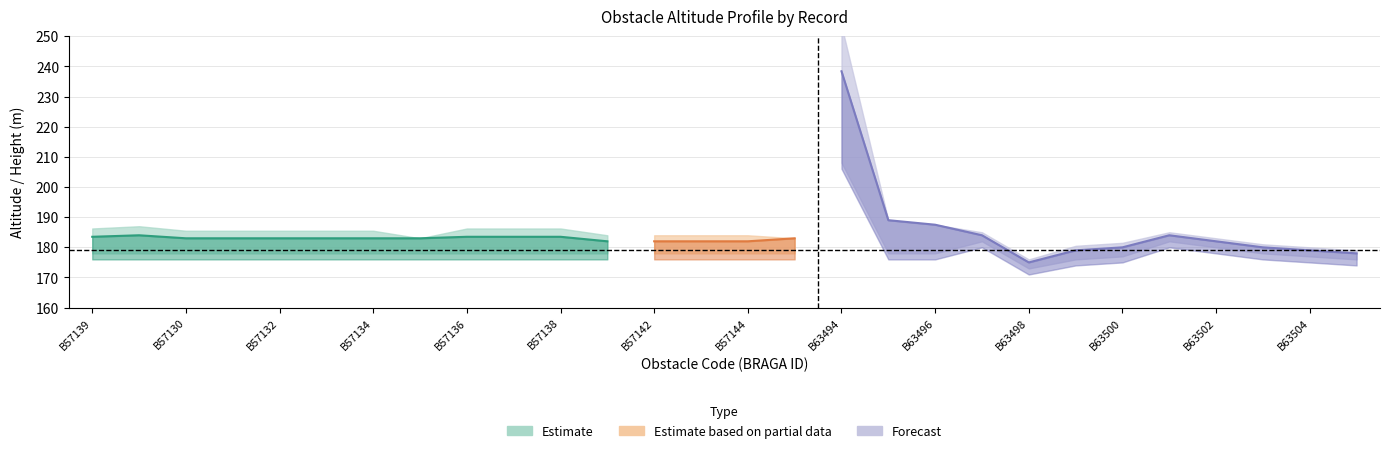

True or false: altitude_base and altura intersect in this chart.

False